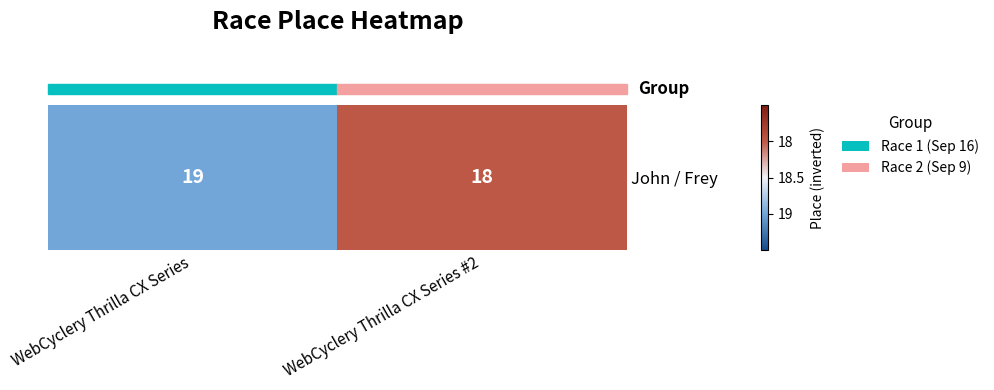

Count the values in the range -19 to -18.

2